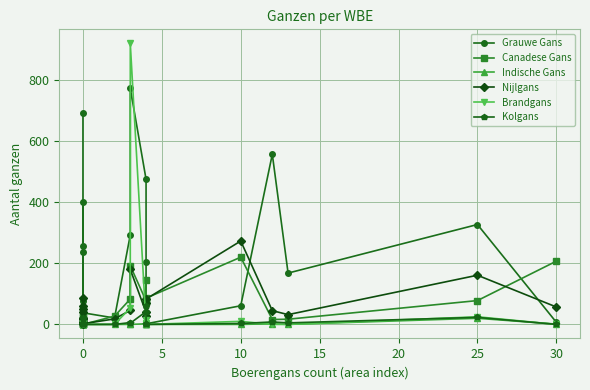

In Nijlgans, how many points are higher than both neighbors (excluding endpoints)?

7